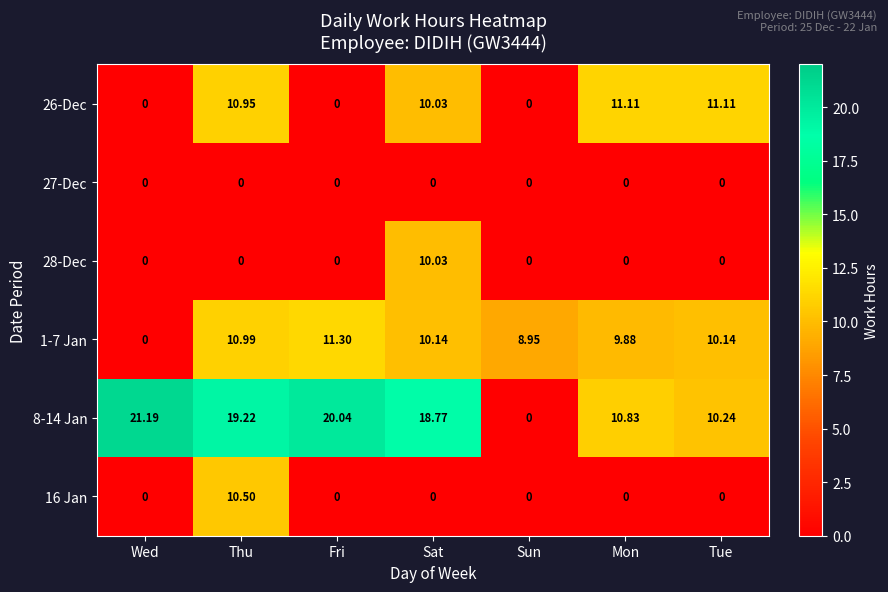

At which category does the chart reach its peak across all series?

Wed